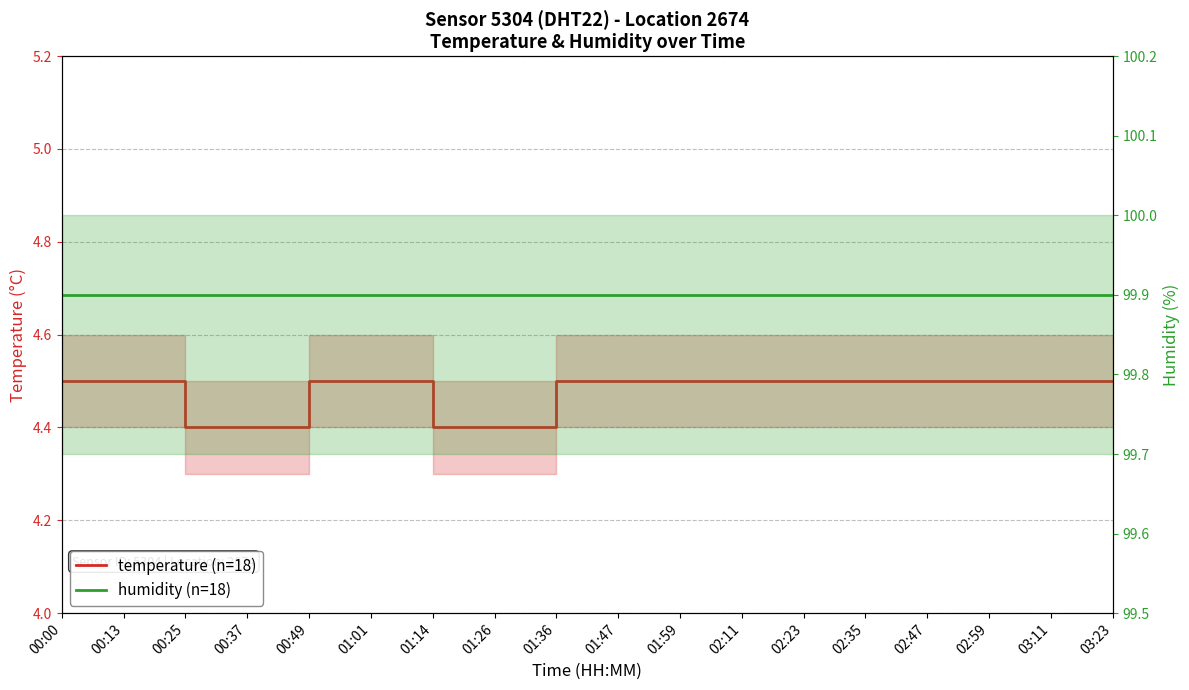

True or false: temperature (n=18) has more than 1 points higher than both neighbors.

False